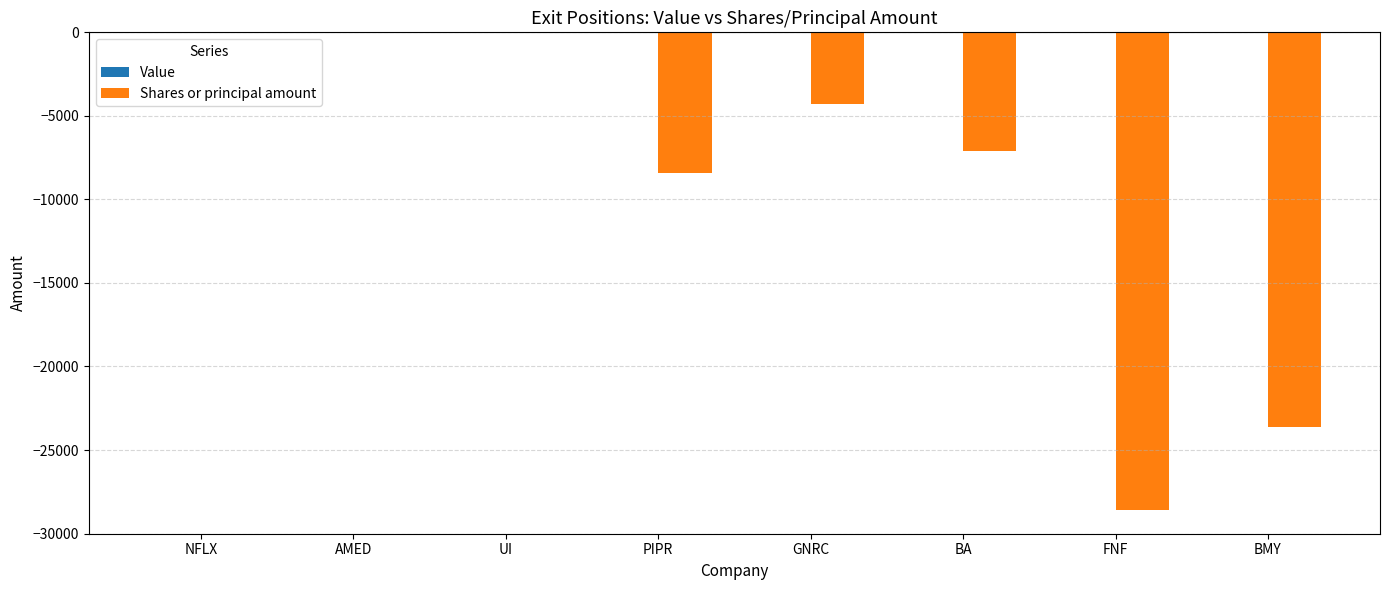

The chart shows a value of -1969 at GNRC. True or false?

False